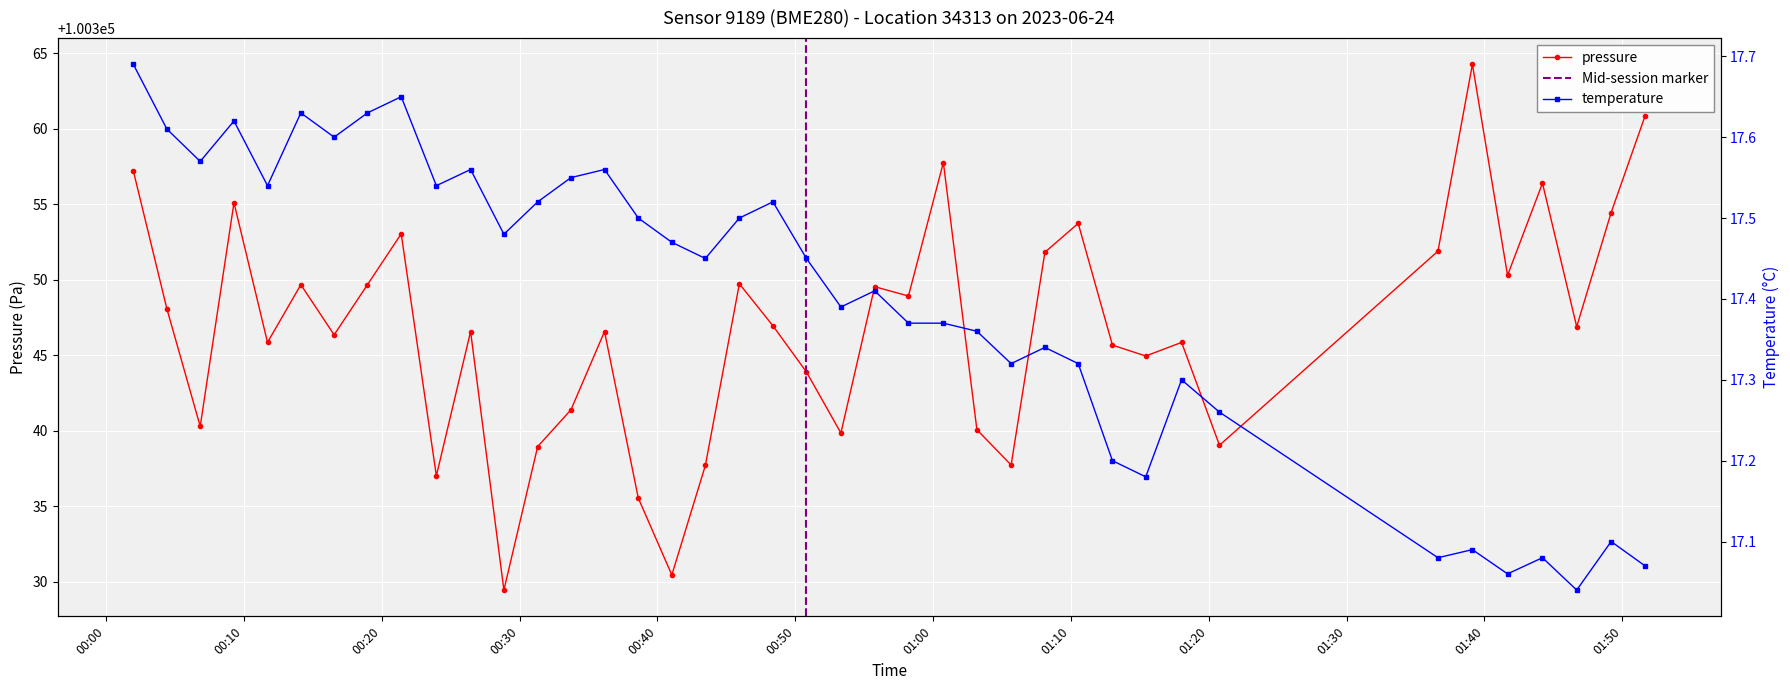

How many distinct data groups are displayed?

2